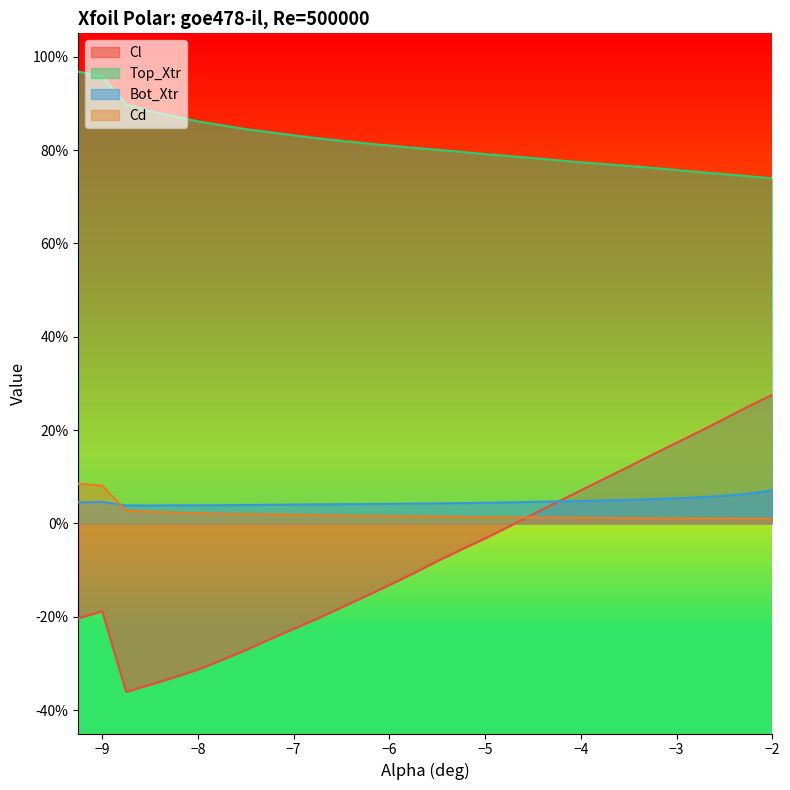

True or false: Top_Xtr and Cd cross at least once.

False